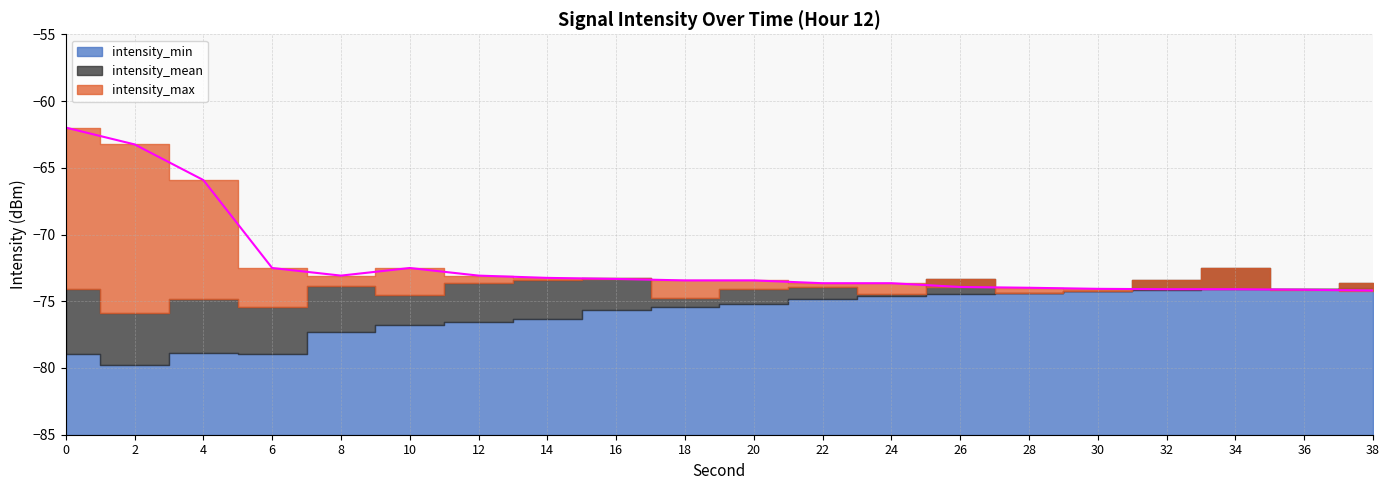

Does the chart display data point markers on the line(s)?

No